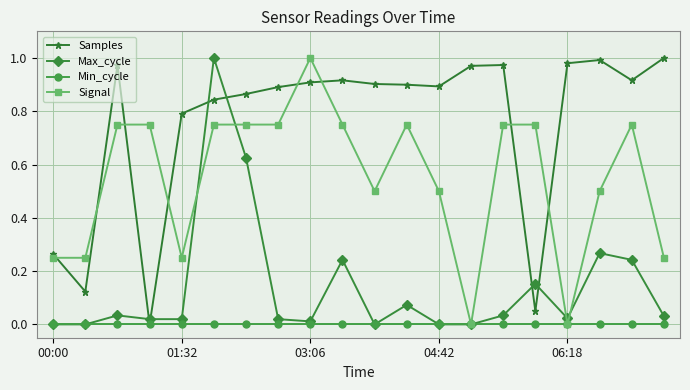

True or false: Signal has more than 2 points higher than both neighbors.

True